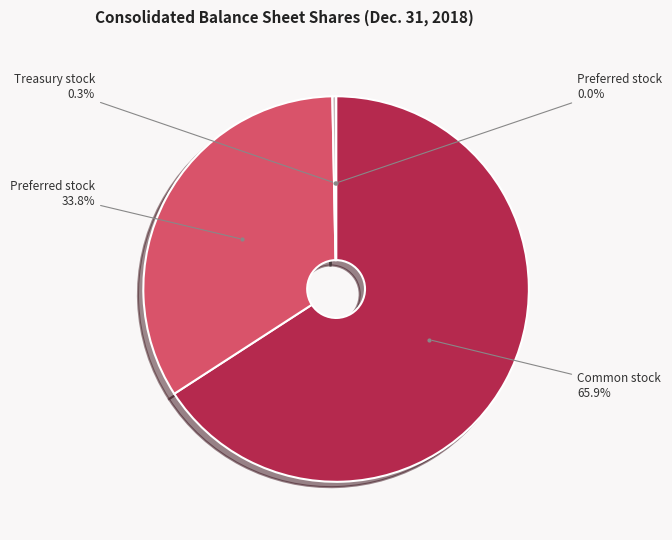

What portion of the pie excludes Preferred stock, shares outstanding?

100.0%